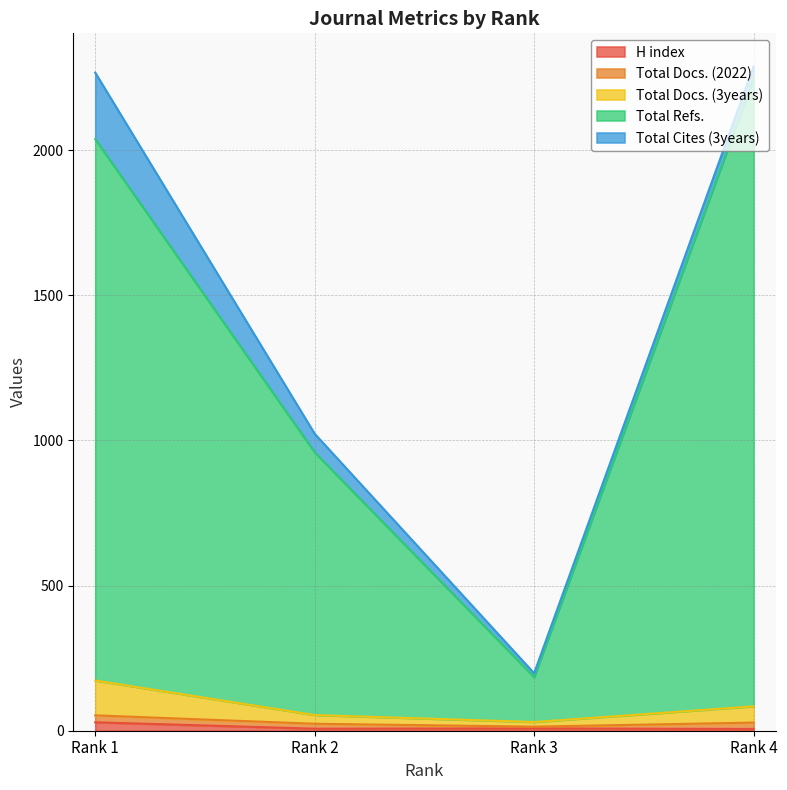

Which has a higher value, Rank 3 or Rank 1?

Rank 1